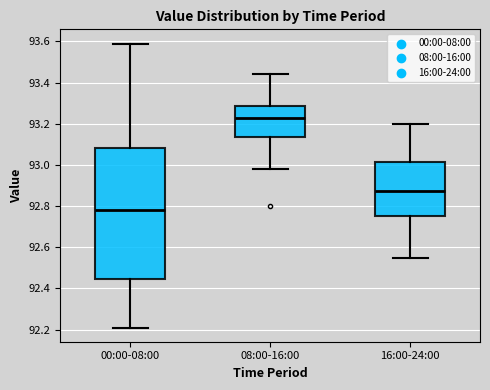

Reading left to right, read every box against the y-axis: the position of its median line, the range the box covers, and the ends of its whiskers. The values are not printed on the chart, so give them approximately, as read against the axis.

00:00-08:00: median 92.78, box 92.44 to 93.08, whiskers 92.22 to 93.60
08:00-16:00: median 93.24, box 93.14 to 93.28, whiskers 92.98 to 93.44
16:00-24:00: median 92.88, box 92.76 to 93.02, whiskers 92.56 to 93.20